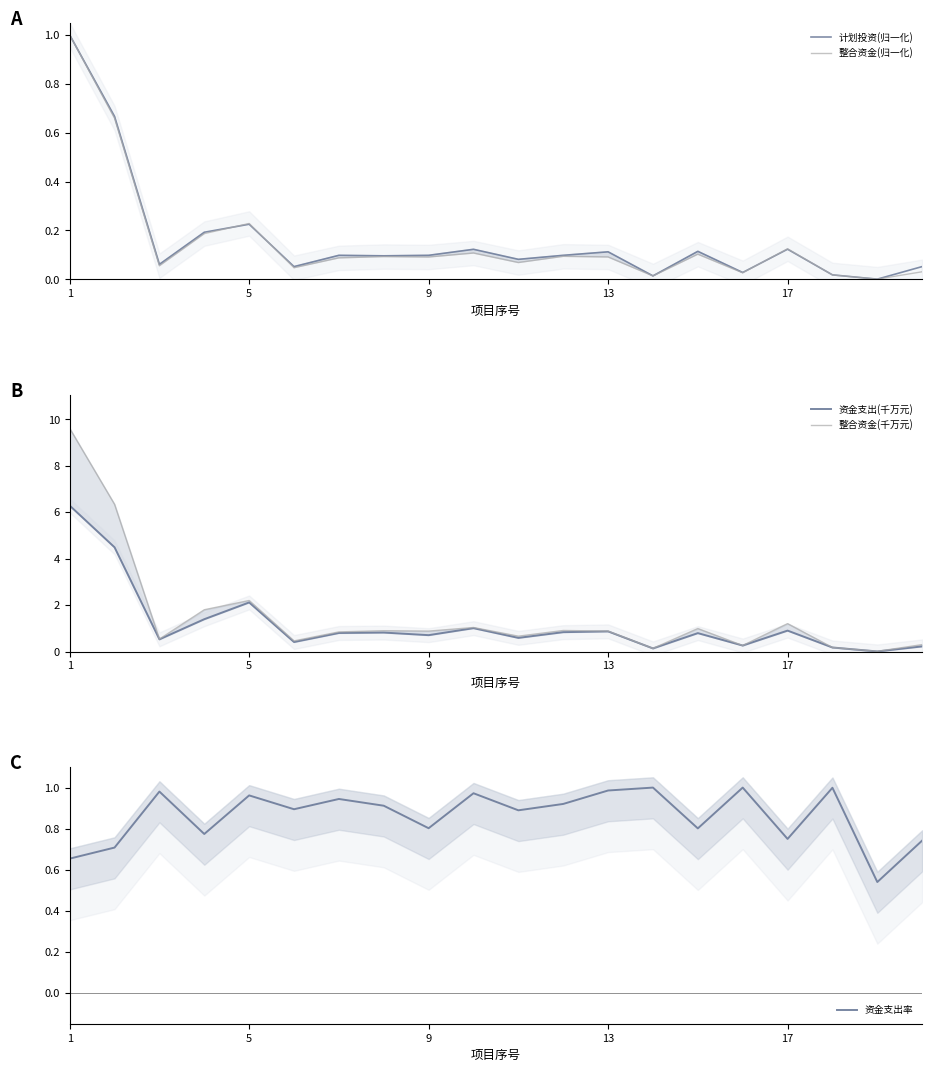

The 资金支出率 series shows 1.5 at 5. True or false?

False